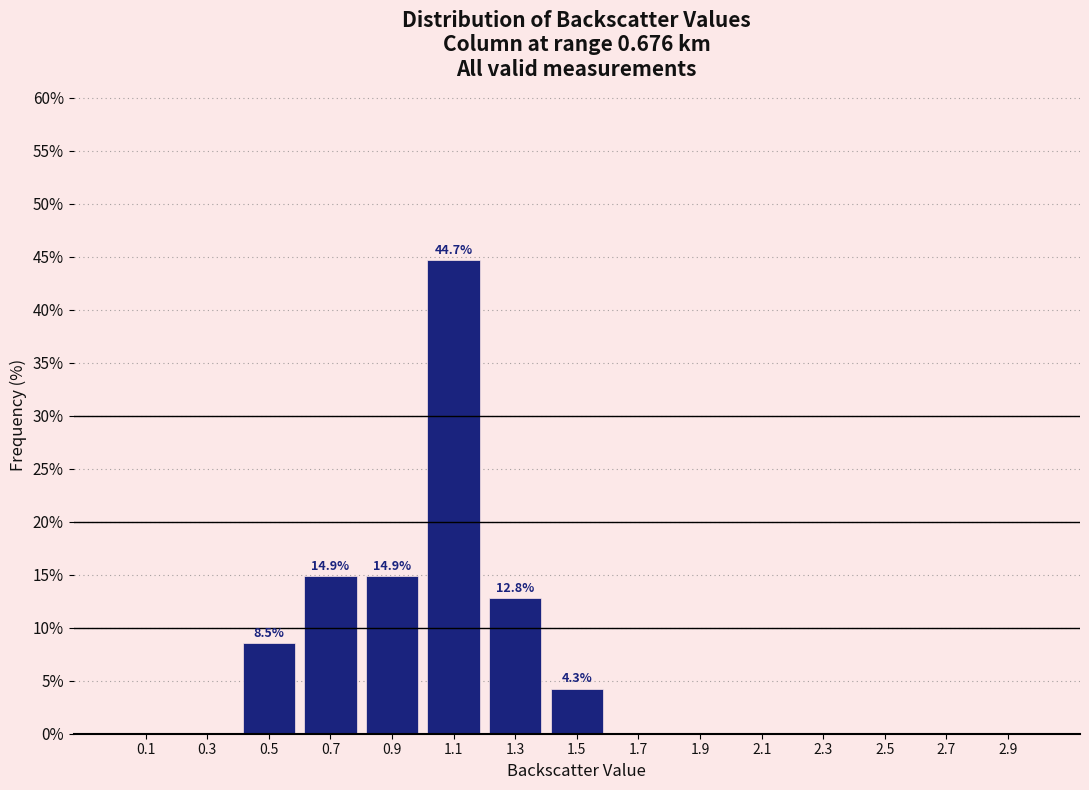

Which range on the x-axis has the tallest bar?

1.0 to 1.2